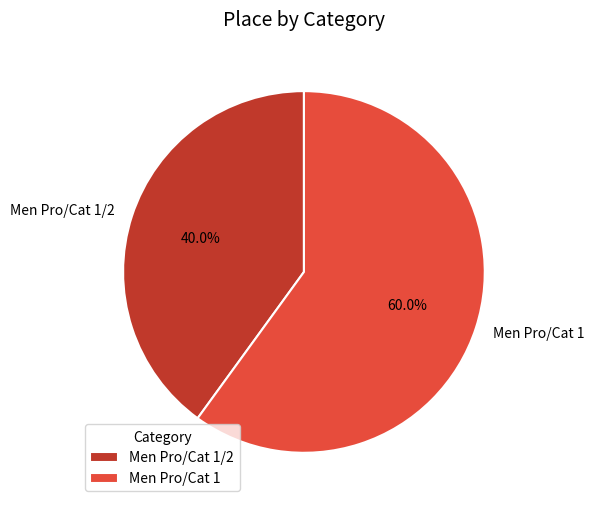

To the nearest percent, what is the difference between the Men Pro/Cat 1/2 and Men Pro/Cat 1 slice percentages?

20%